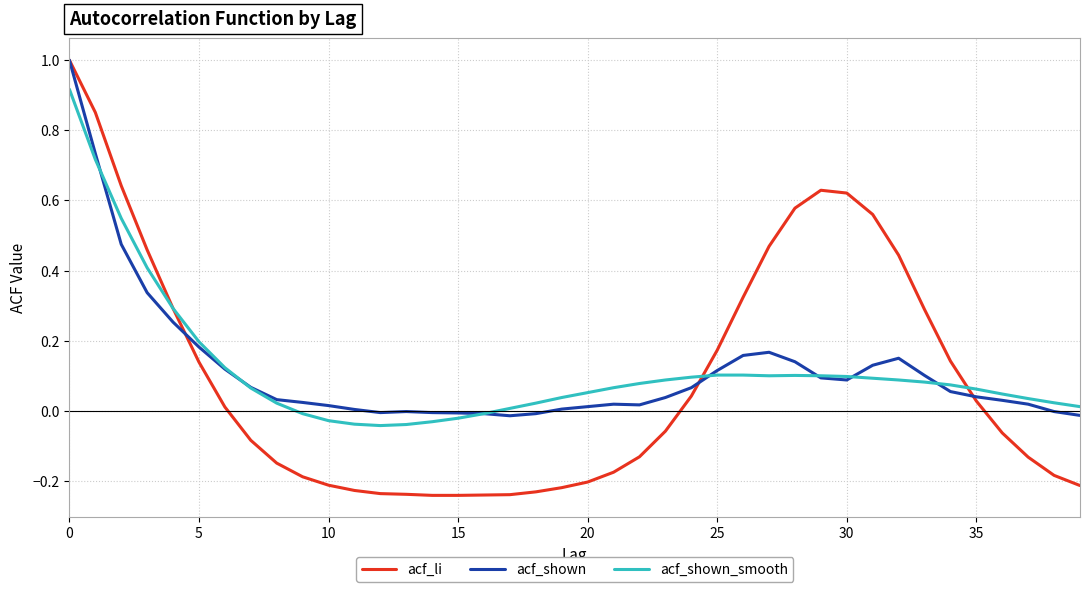

What is the greatest value displayed?

1.0